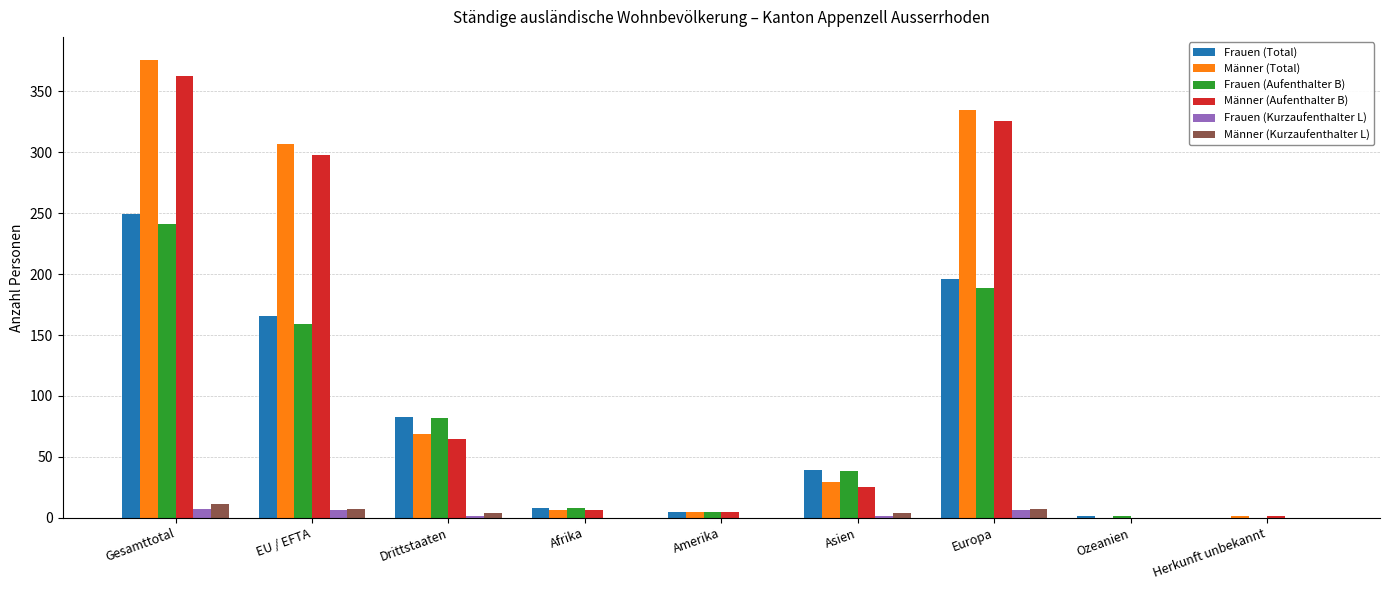

How many data points does each series have?

9